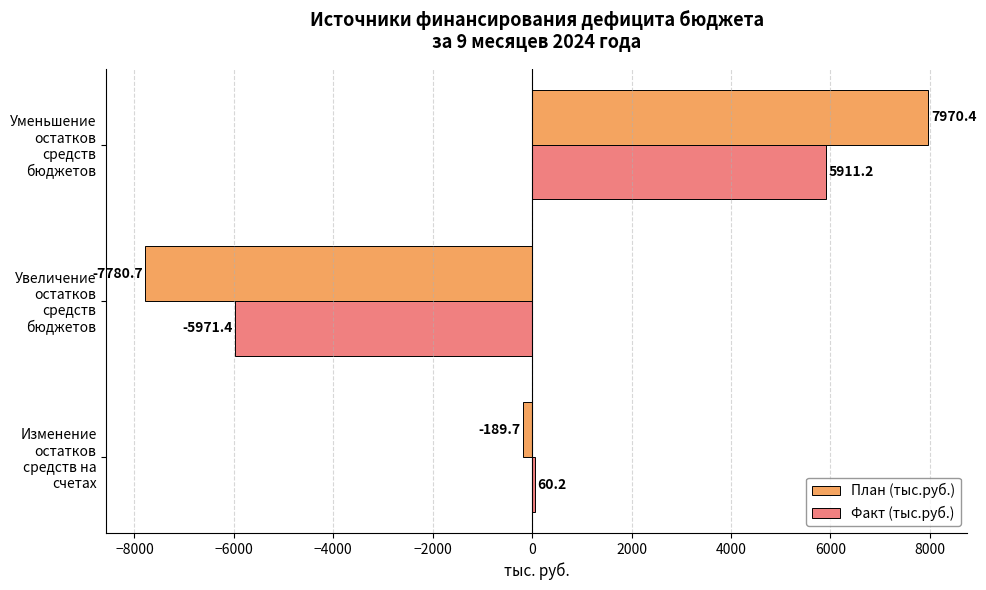

What is the maximum value for План (тыс.руб.)?

7970.4